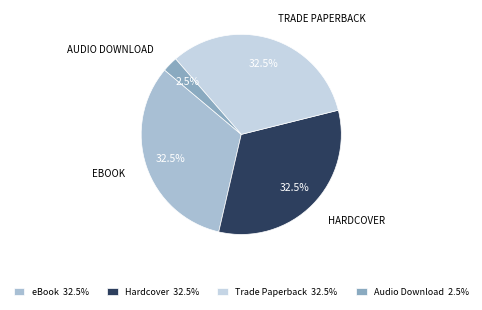

How many slices are in this pie chart?

4